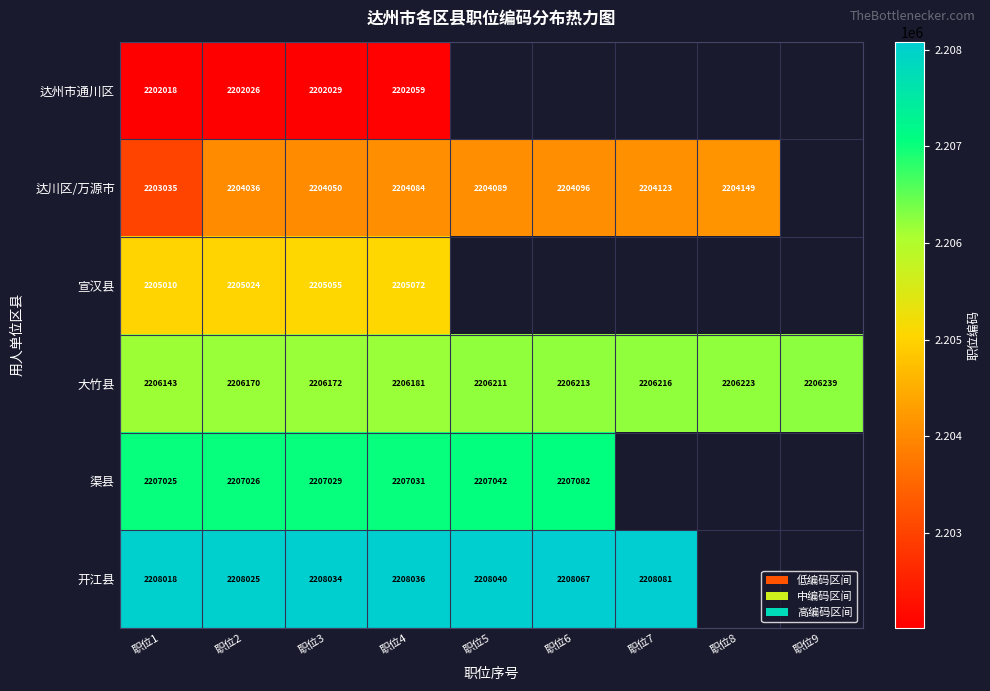

Which category has the lowest value in the 大竹县 series?

职位1